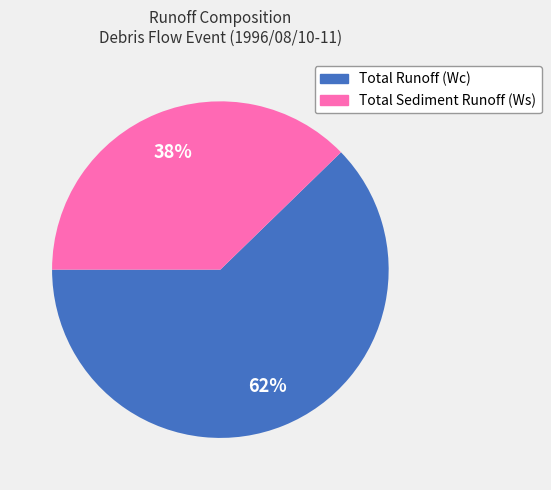

Which has a higher value, Total Sediment Runoff (Ws) or Total Runoff (Wc)?

Total Runoff (Wc)